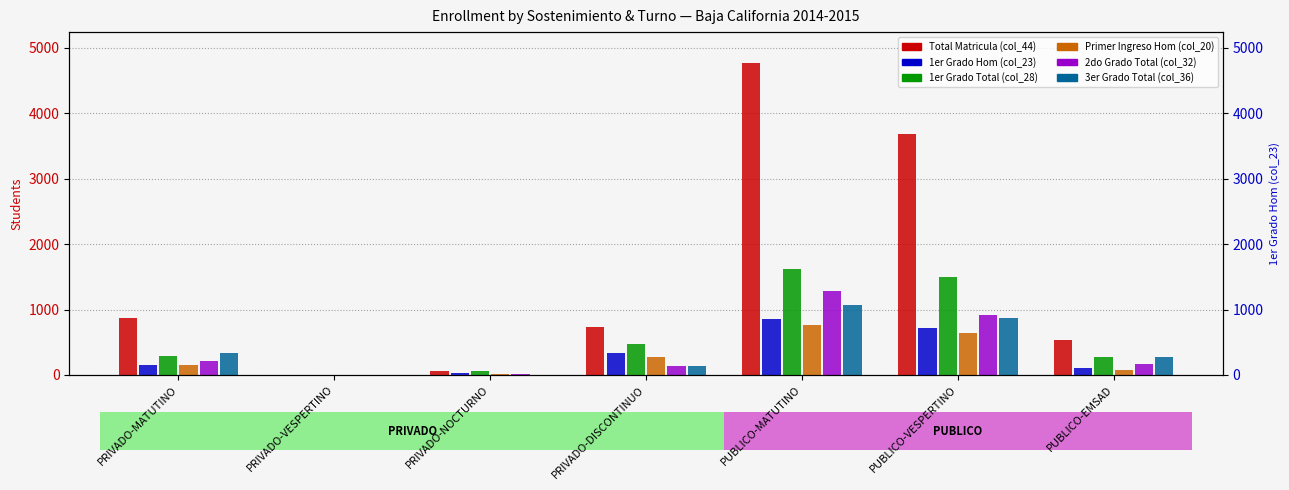

How many bars are there in each group?

6